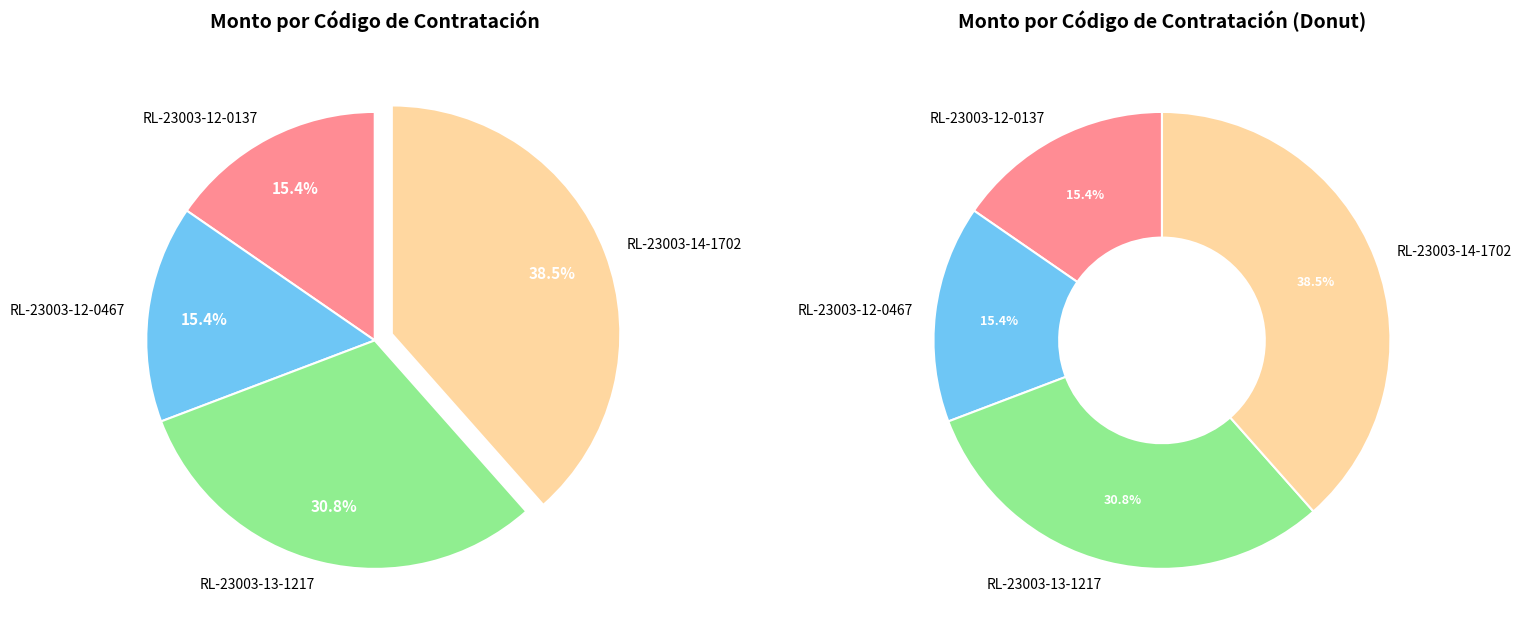

To the nearest percent, what is the combined percentage of RL-23003-12-0467 and RL-23003-12-0137?

31%